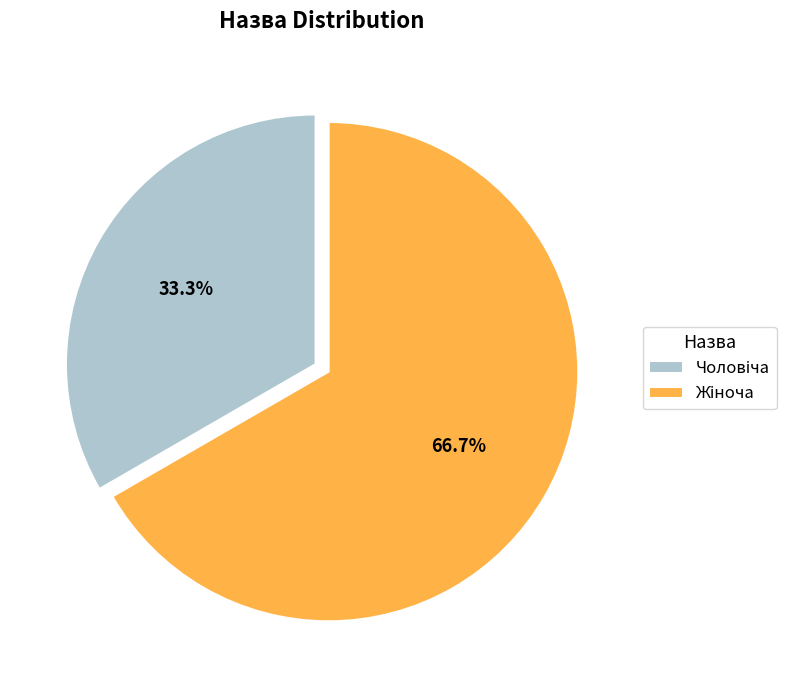

To the nearest percent, what is the average slice percentage?

50%